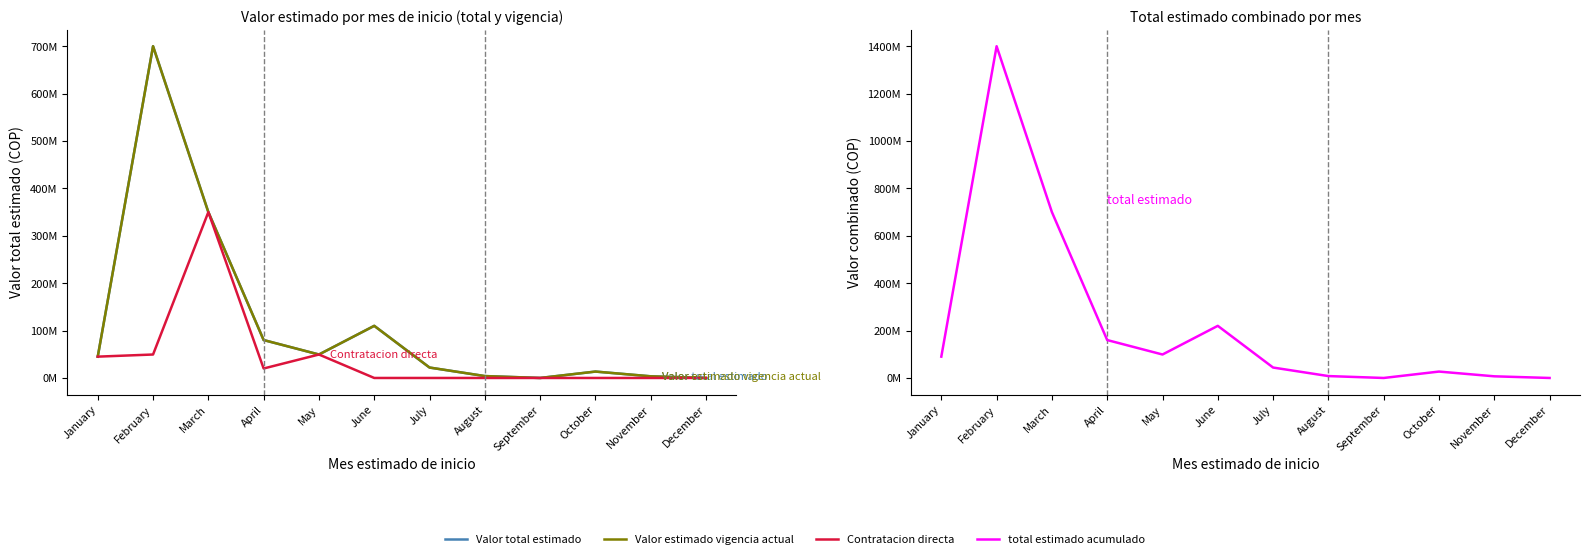

Is it true that Valor total estimado equals 3500000 at November?

True